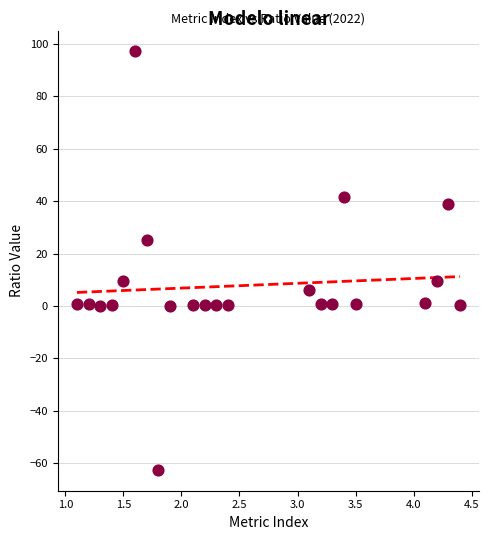

What is the range of X values (max minus min)?

3.3